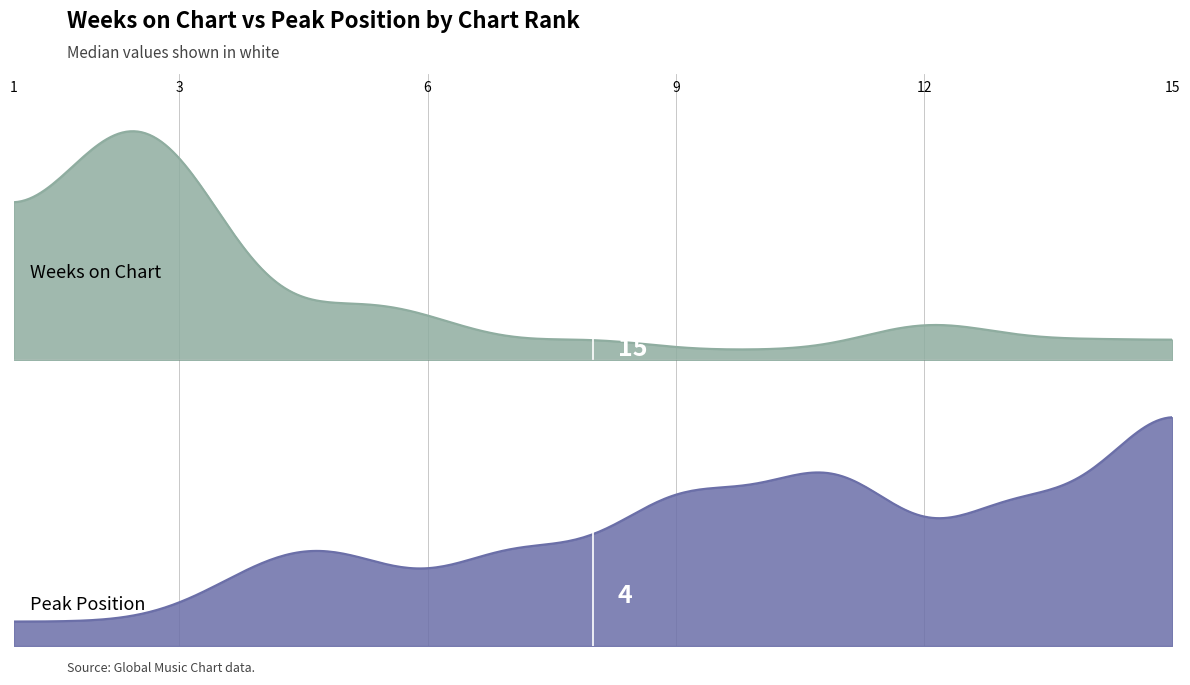

What is the value of the Weeks on Chart point at the 13th from the left?

8